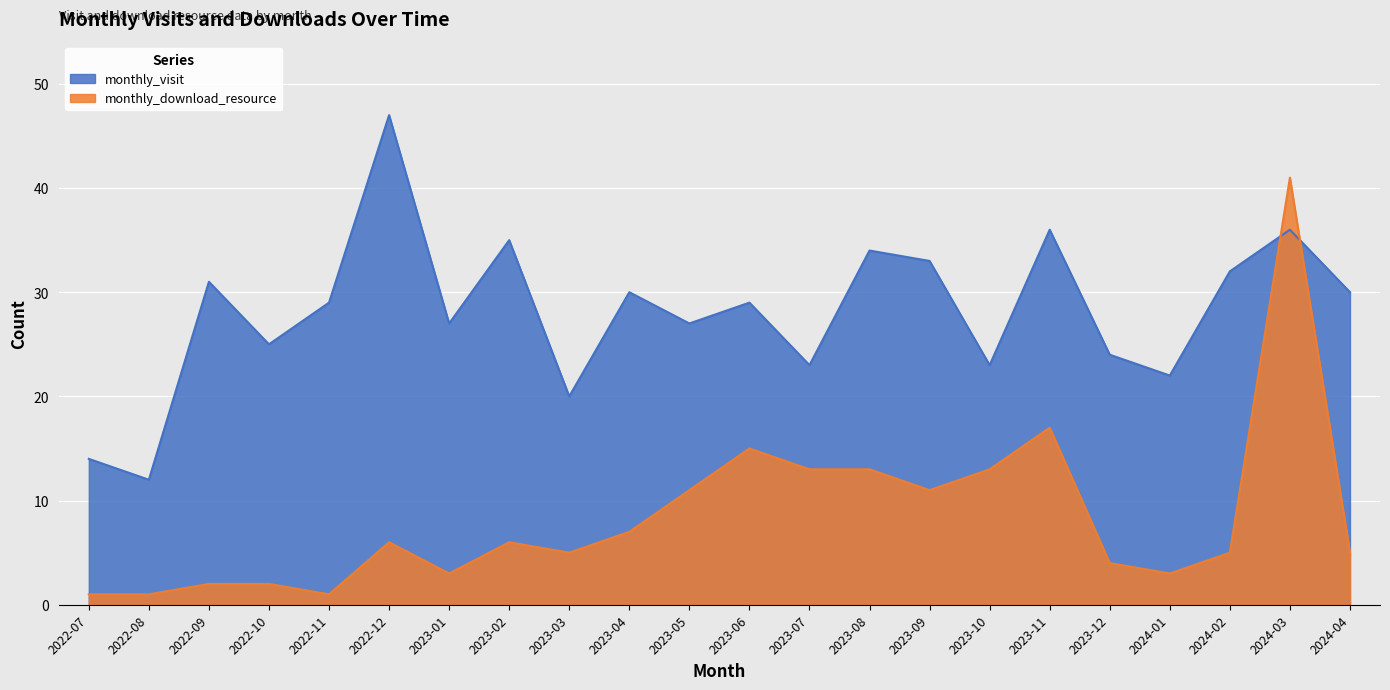

What is the label of the 7th point from the right?

2023-10